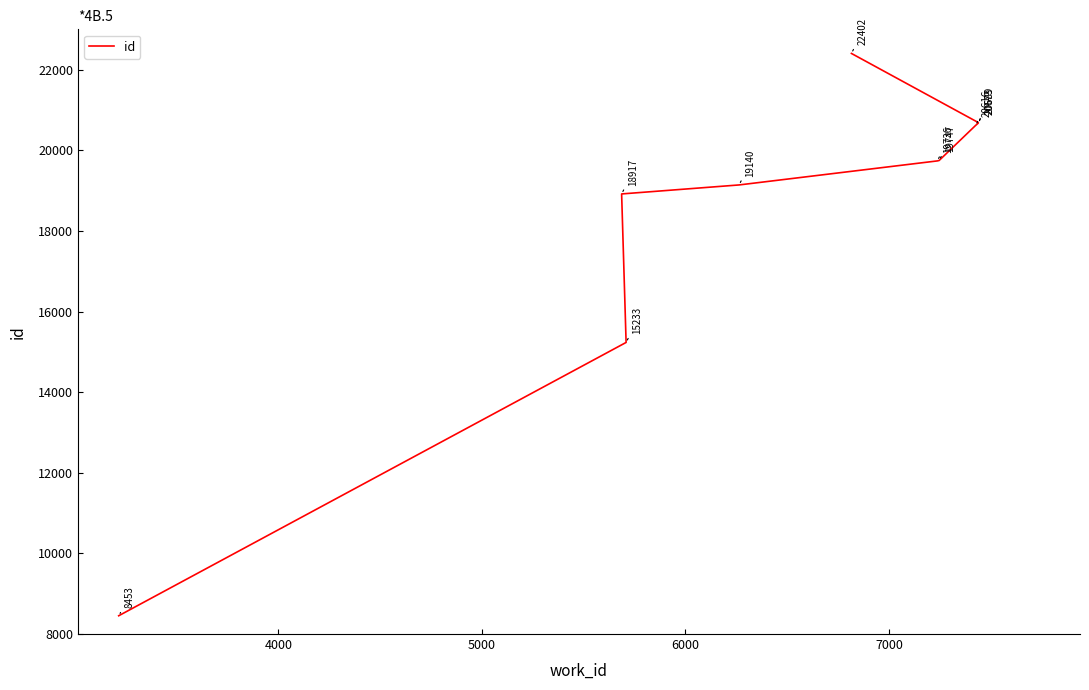

Reading right to left, transcribe all the data shown in this chart.

22402	20689	20673	20616	19747	19736	19140	18917	15233	8453